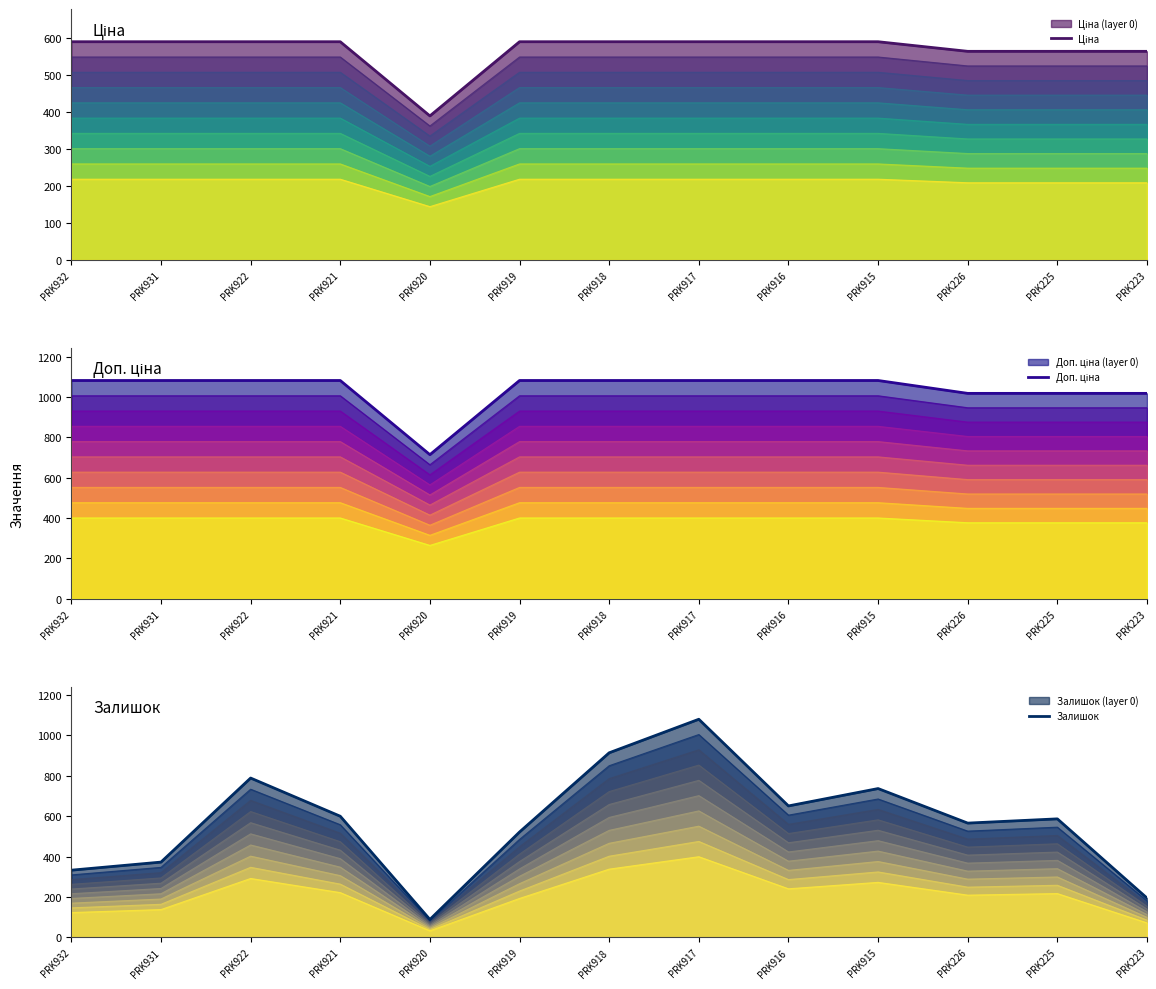

Where is Ціна nearest to the value 489?

PRK226